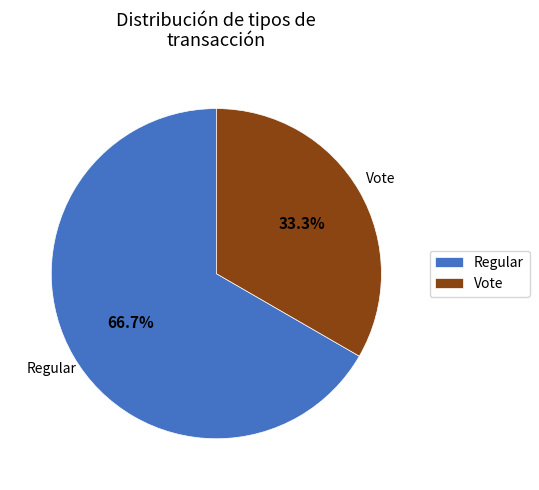

Is it true that Regular is 80% of the pie?

False